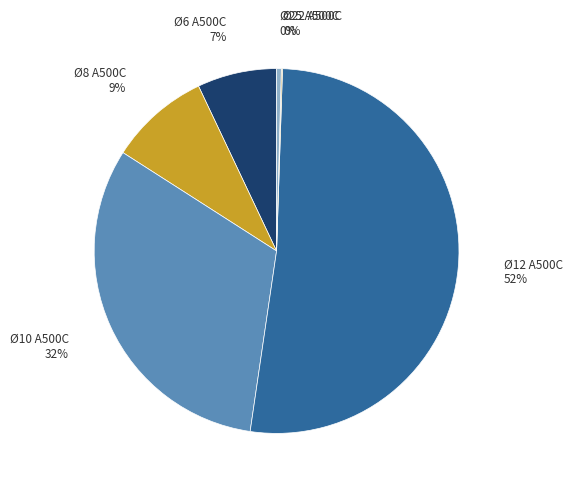

Does any single category account for the majority?

Yes